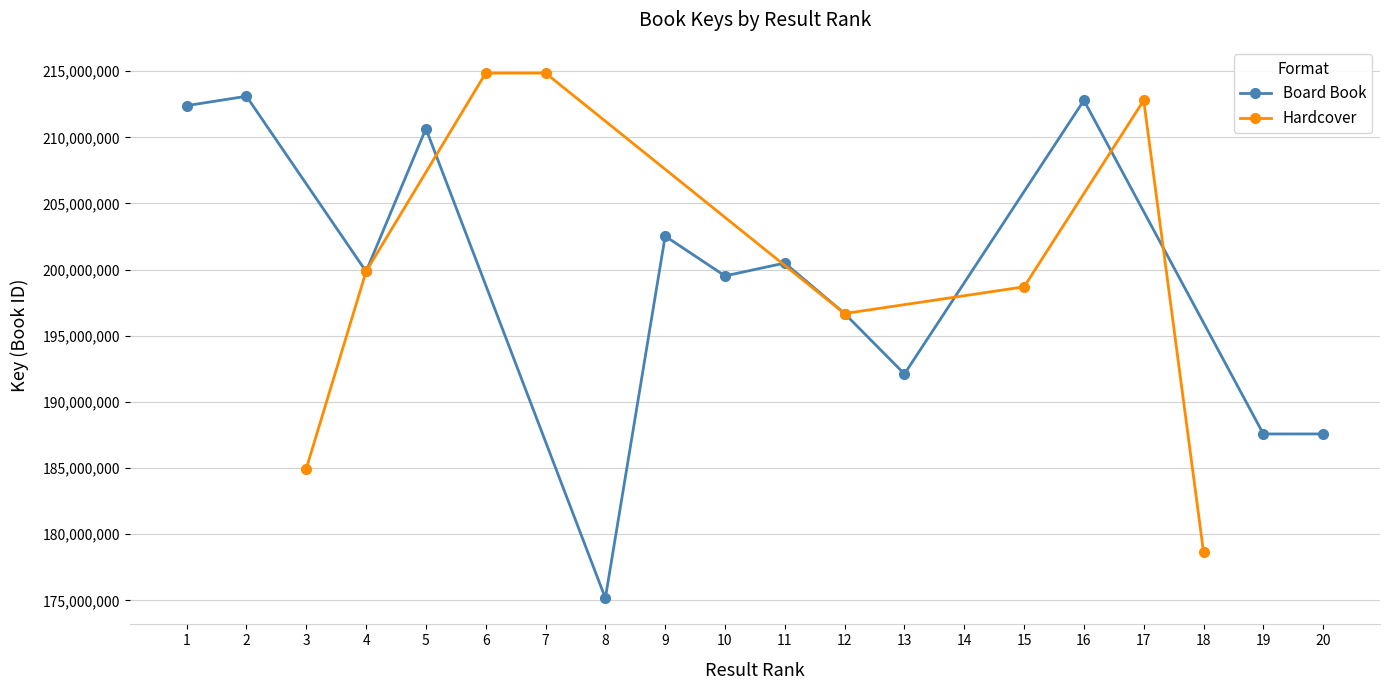

Is this an area chart (filled region under the line)?

No